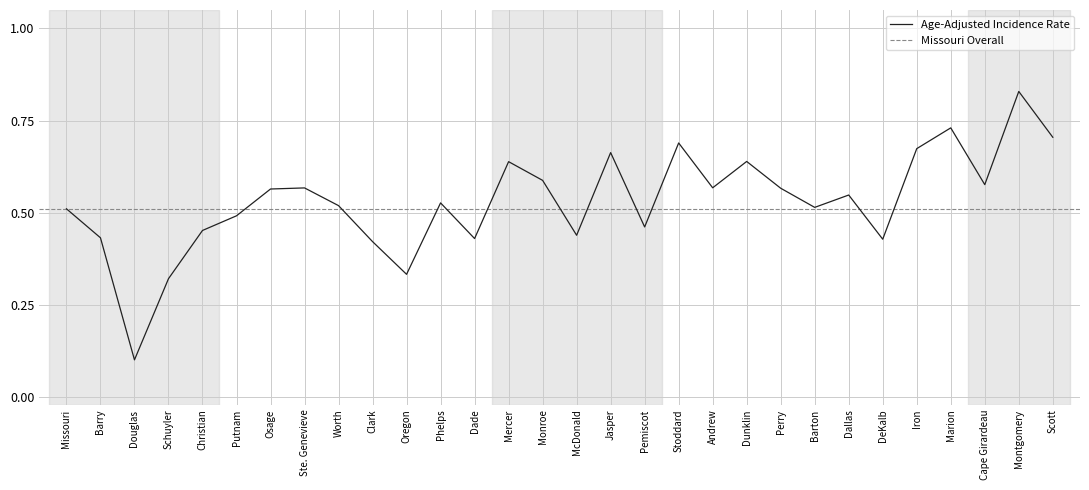

At which category does the data reach its first local peak?

Ste. Genevieve